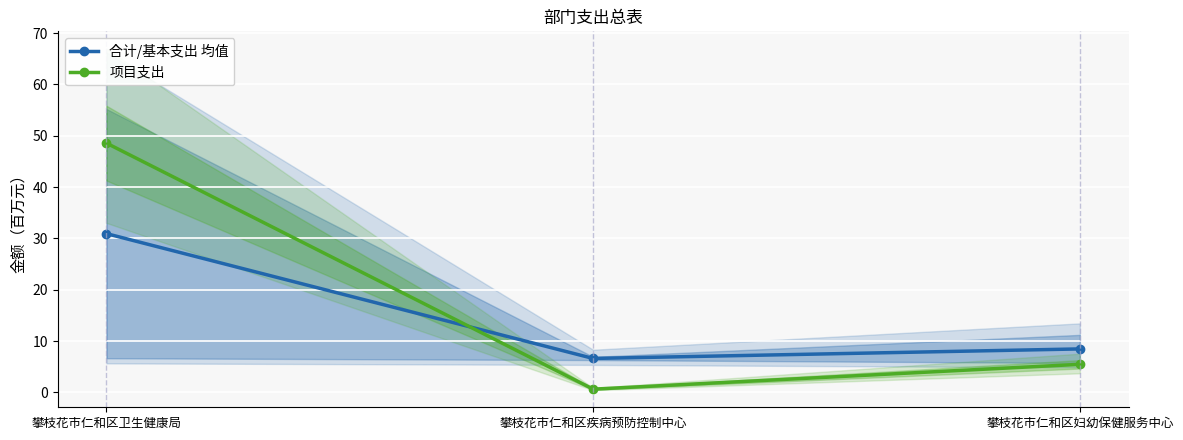

The value of 项目支出 at 攀枝花市仁和区疾病预防控制中心 is 0.6. True or false?

True